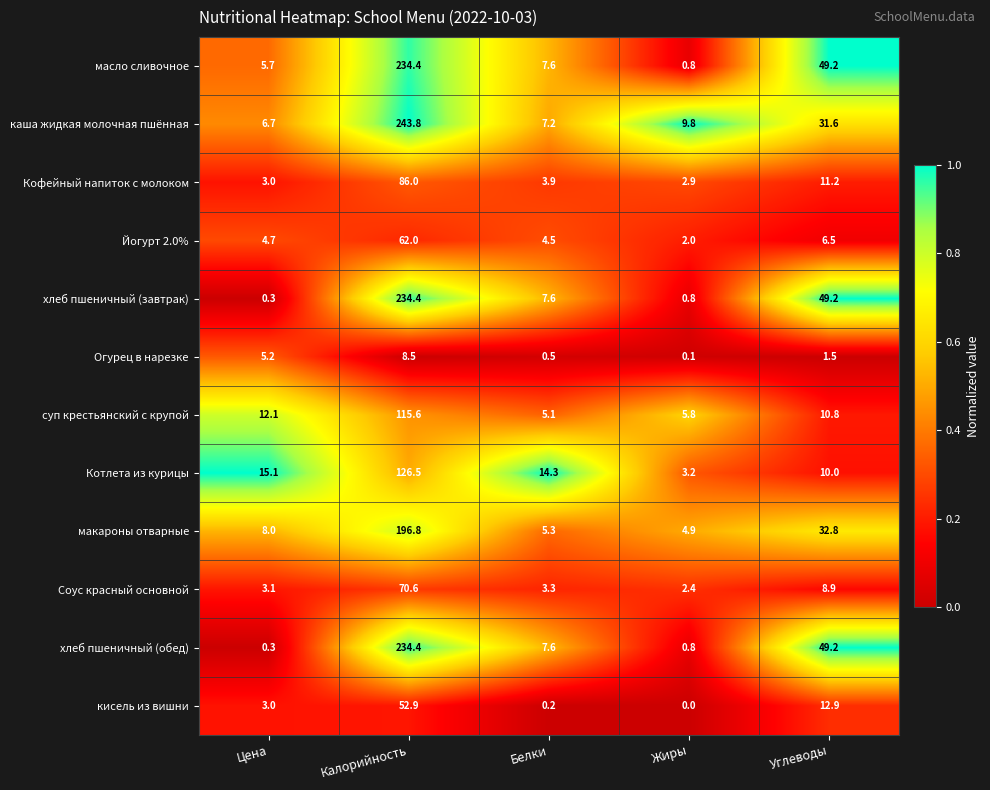

What is the sum of all каша жидкая молочная пшённая values?

299.1